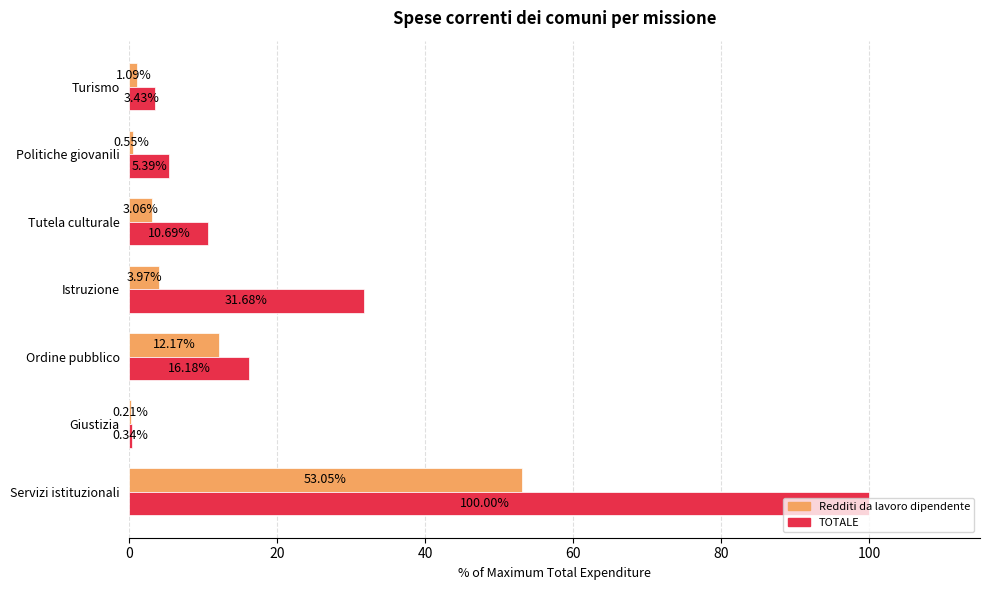

Between Istruzione and Politiche giovanili, which series saw the biggest shift?

TOTALE